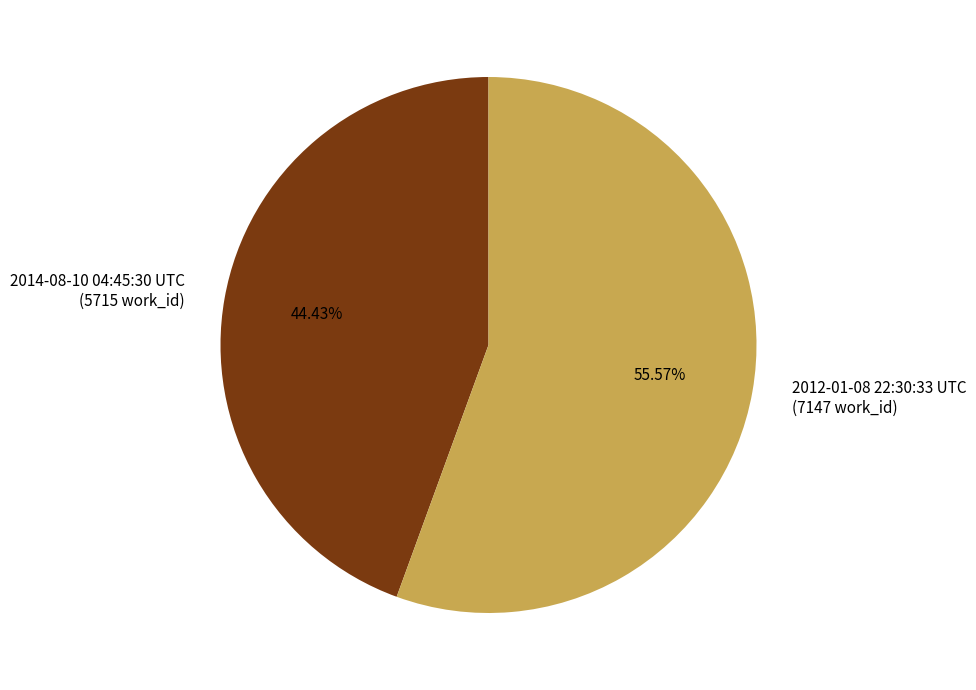

How many segments does this pie chart have?

2